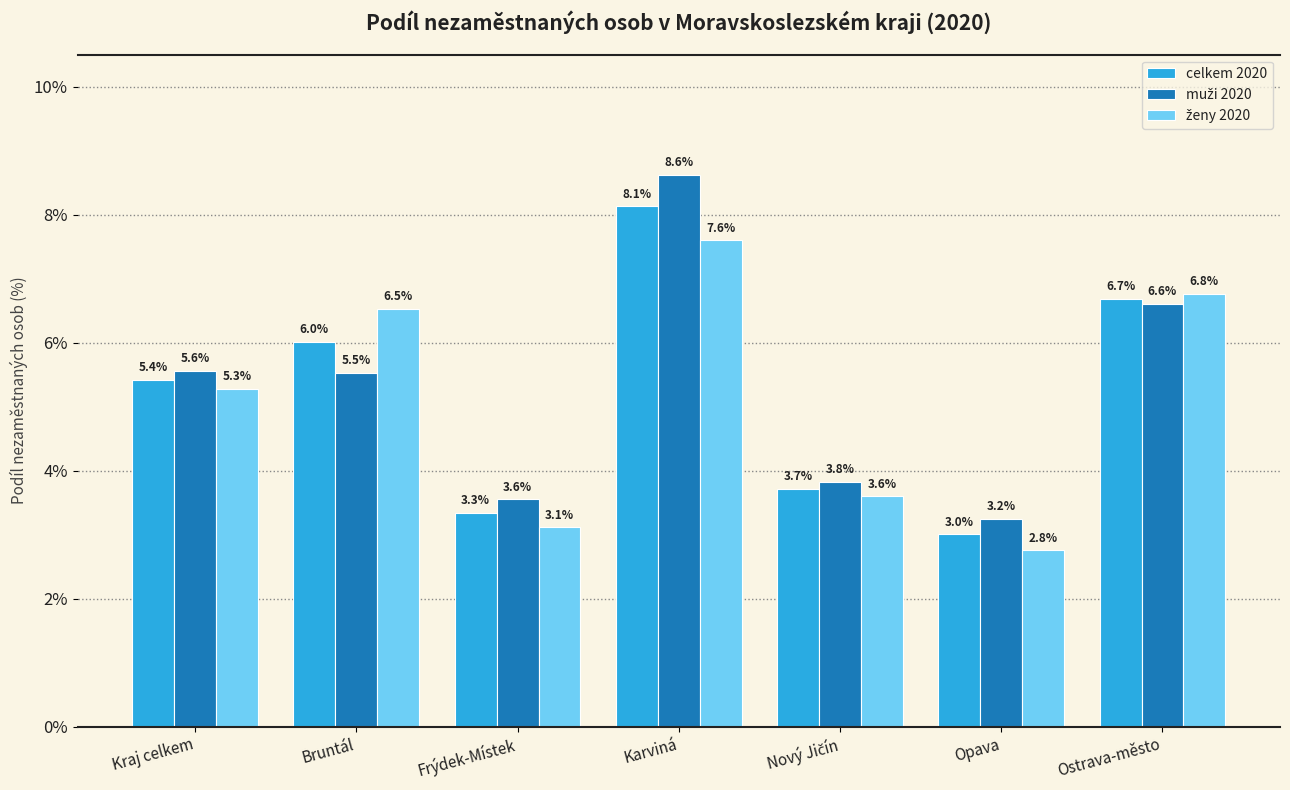

What is the label of the 6th bar from the left?

Opava